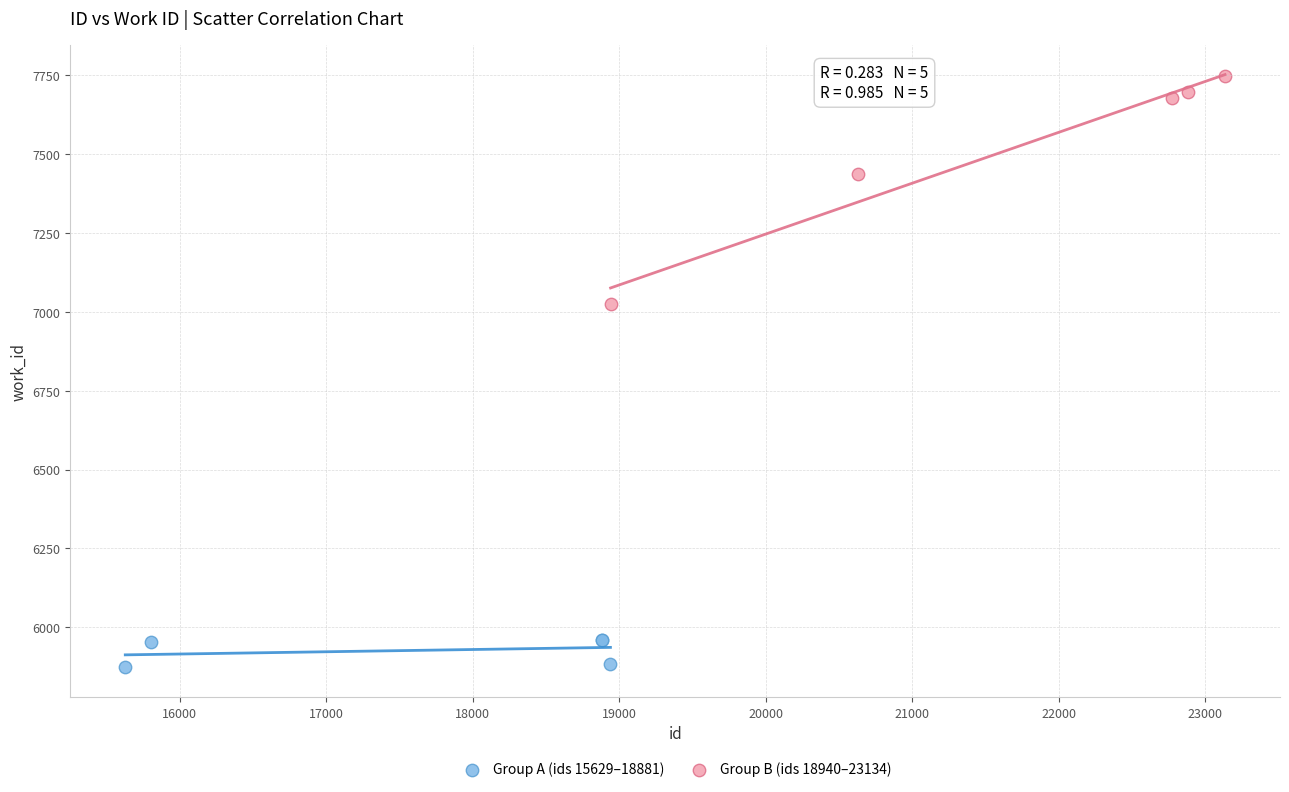

What are all the series names shown in the legend?

Group A (ids 15629–18881), Group B (ids 18940–23134)